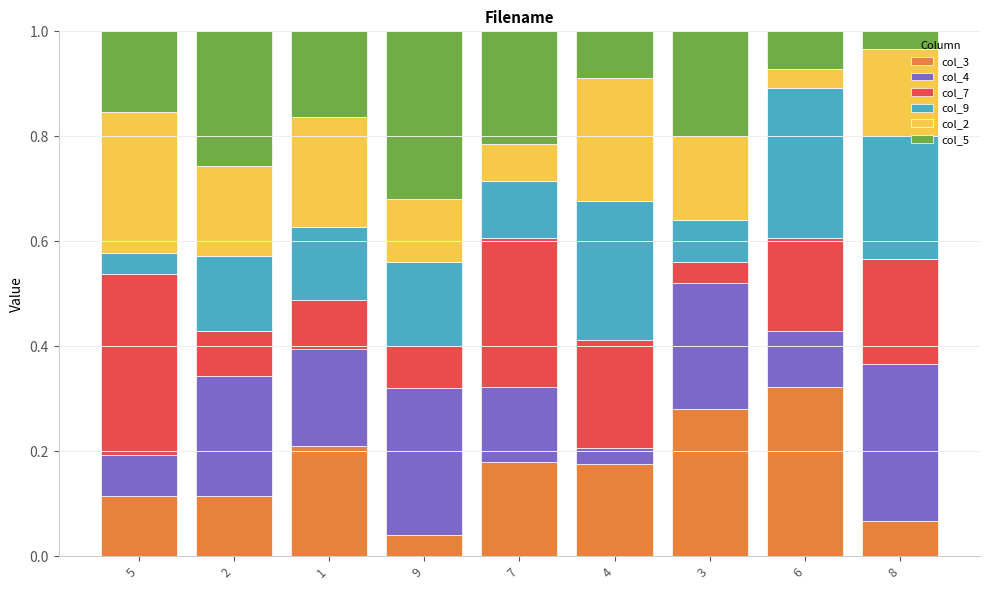

What is the total value across all series at 7?

1.0